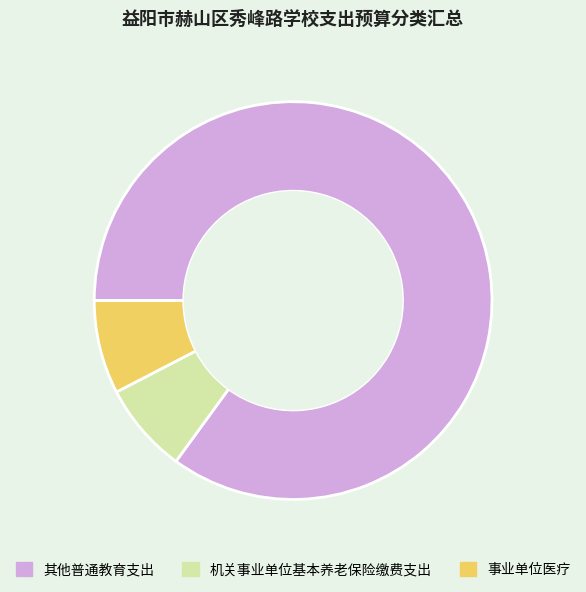

Does 其他普通教育支出 represent more than half of the total?

Yes